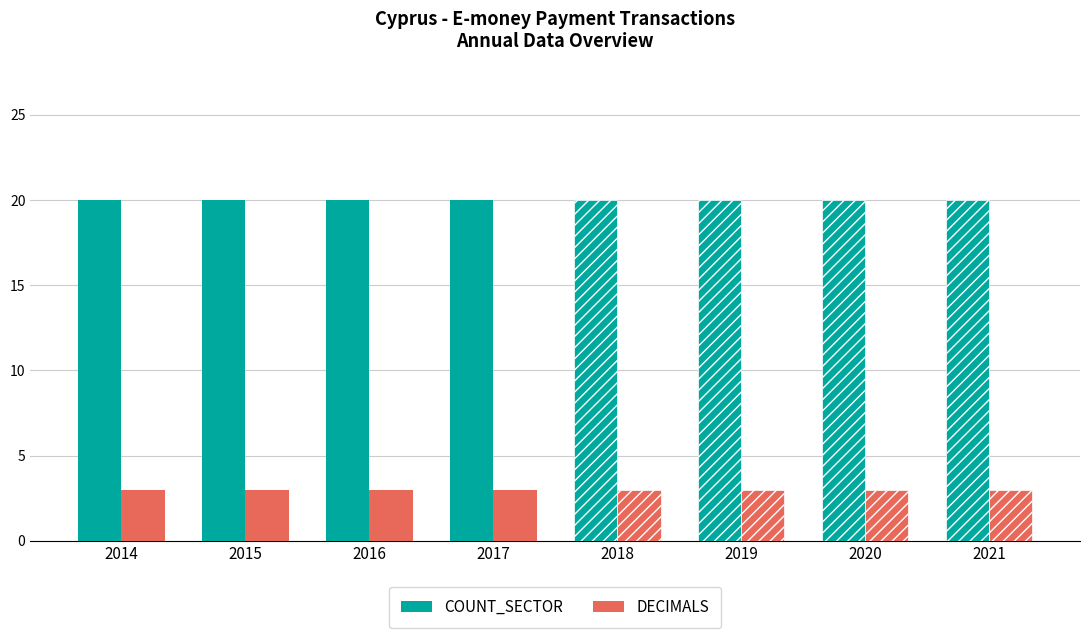

Is it true that DECIMALS equals 3 at 2015?

True